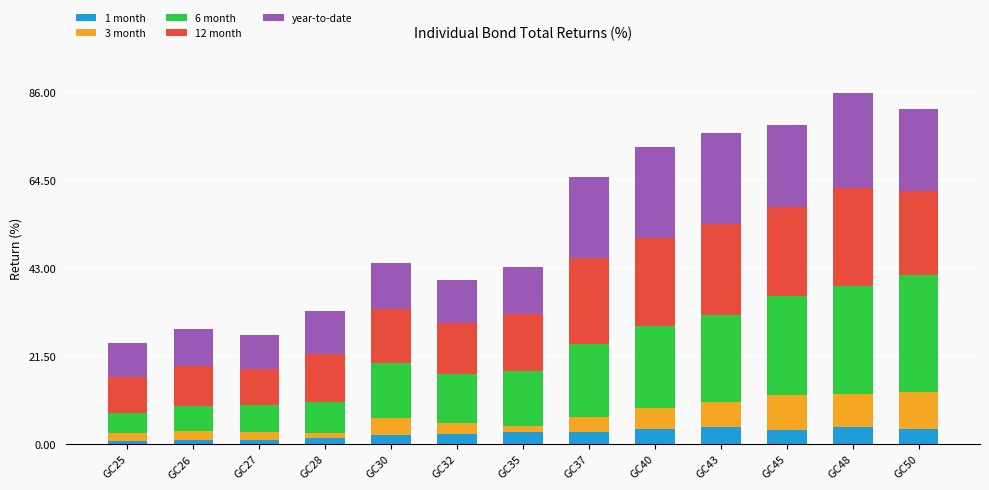

At which label is year-to-date closest to 15?

GC35